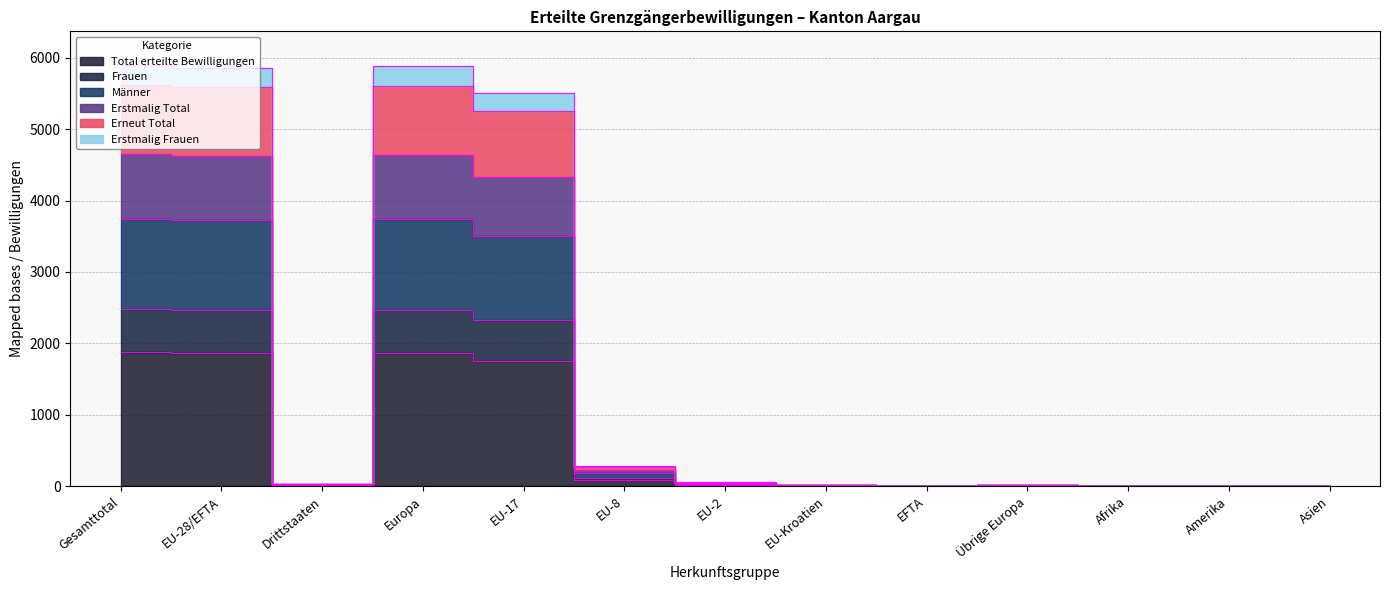

What is the difference between the Erstmalig Frauen values at Amerika and Asien?

6